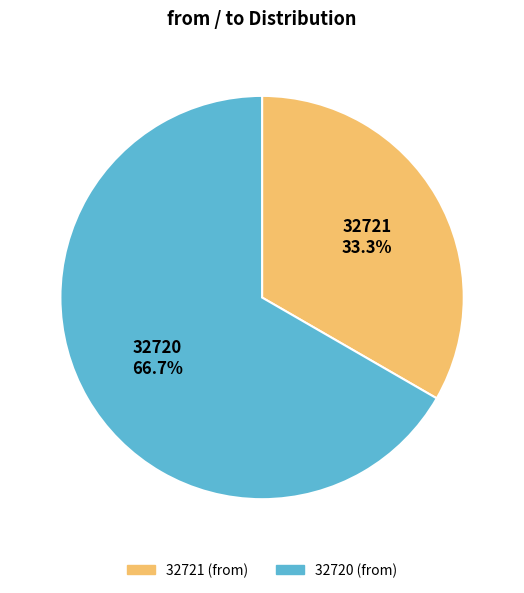

Is there any slice that represents more than half of the pie?

Yes